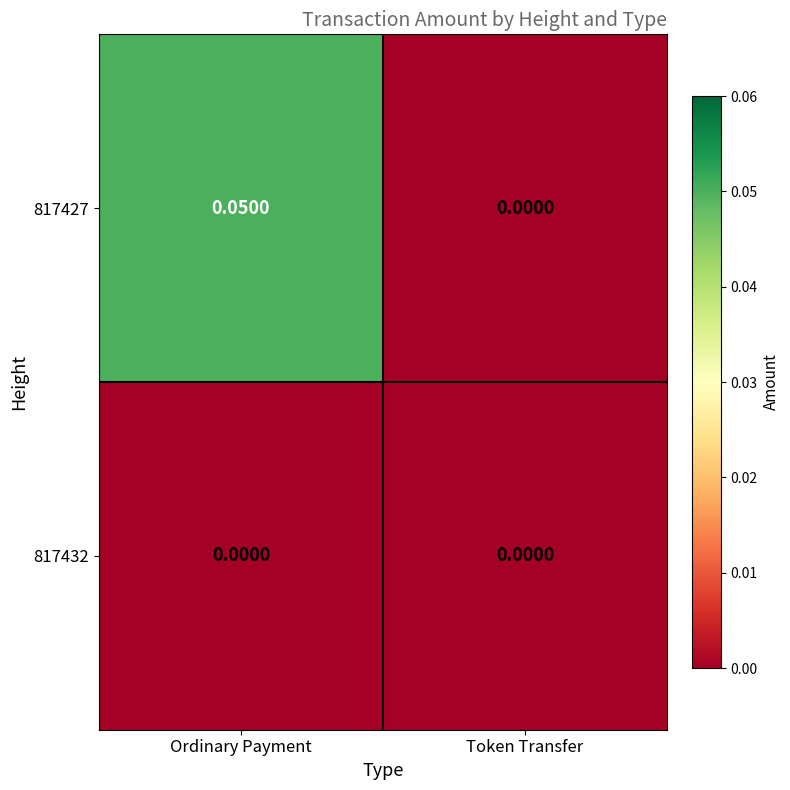

Which category has the highest value across all series?

Ordinary Payment